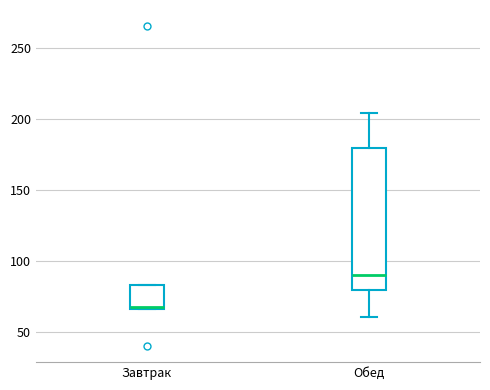

Reading left to right, transcribe this box plot: for each box, give where its median line is, the range the box spans, and where its two whiskers end, as read against the y-axis. The values are not printed on the chart, so give them approximately, as read against the axis.

Завтрак: median 70 (drawn on the box's lower edge), box 65 to 85, whiskers 65 to 85
Обед: median 90, box 80 to 180, whiskers 60 to 205